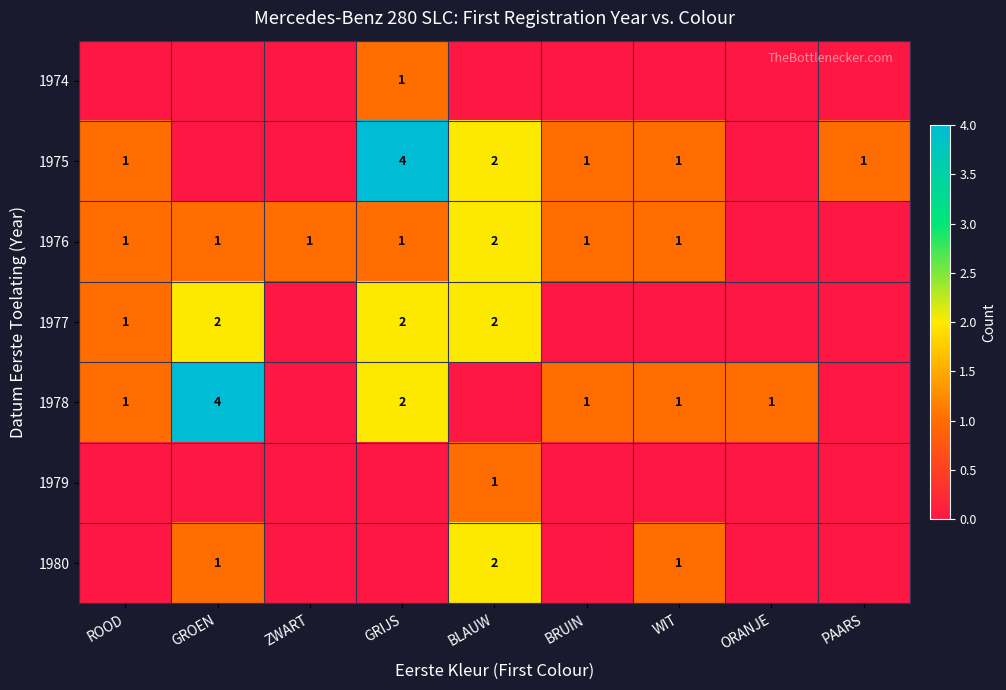

The 1974 series shows 1 at GRIJS. True or false?

True